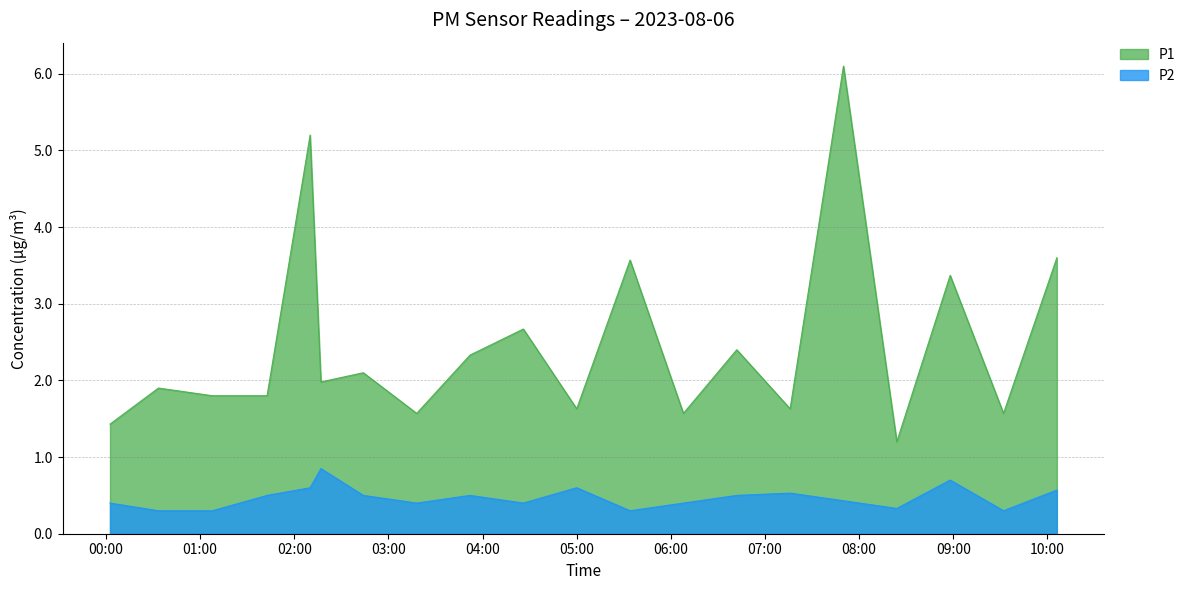

What is the maximum value shown in the chart?

6.1